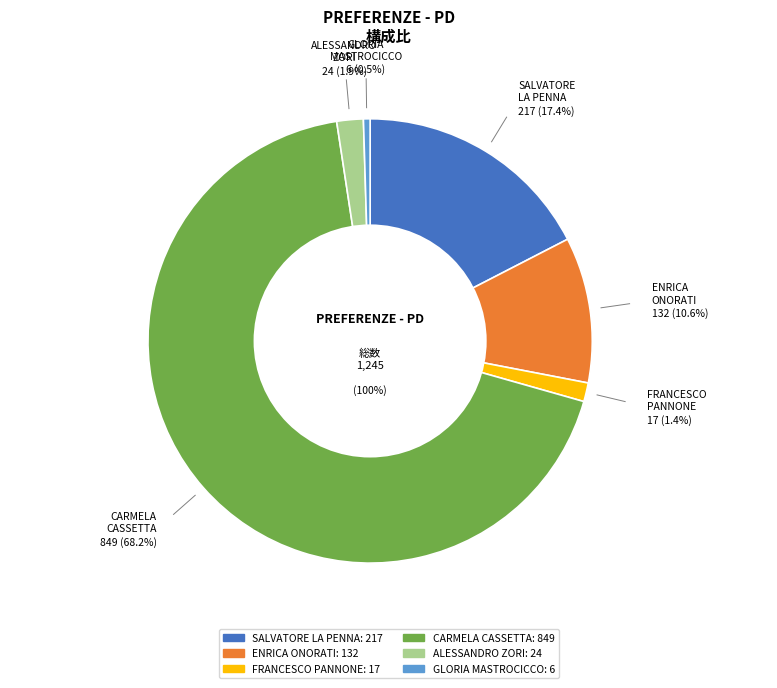

What percentage is the ENRICA ONORATI slice, to the nearest percent?

11%